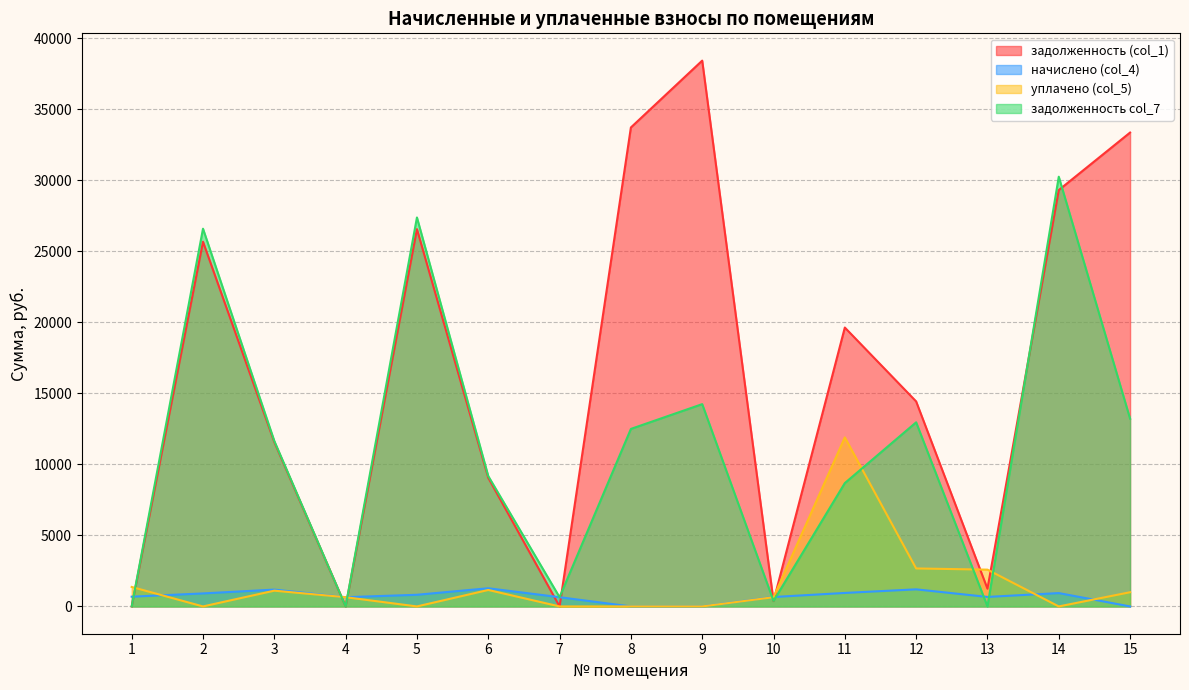

Which series has the largest range (max minus min)?

задолженность (col_1)